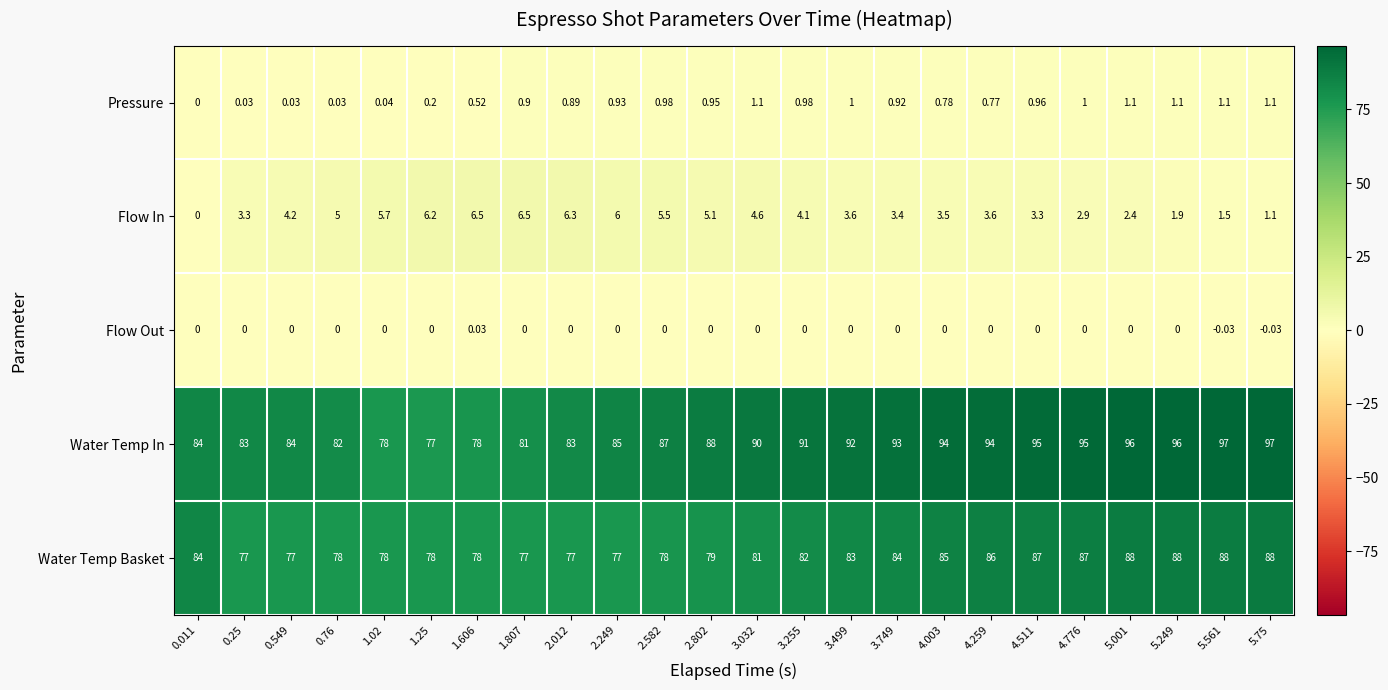

Rank the series at 4.259 from lowest to highest value.

Flow Out, Pressure, Flow In, Water Temp Basket, Water Temp In